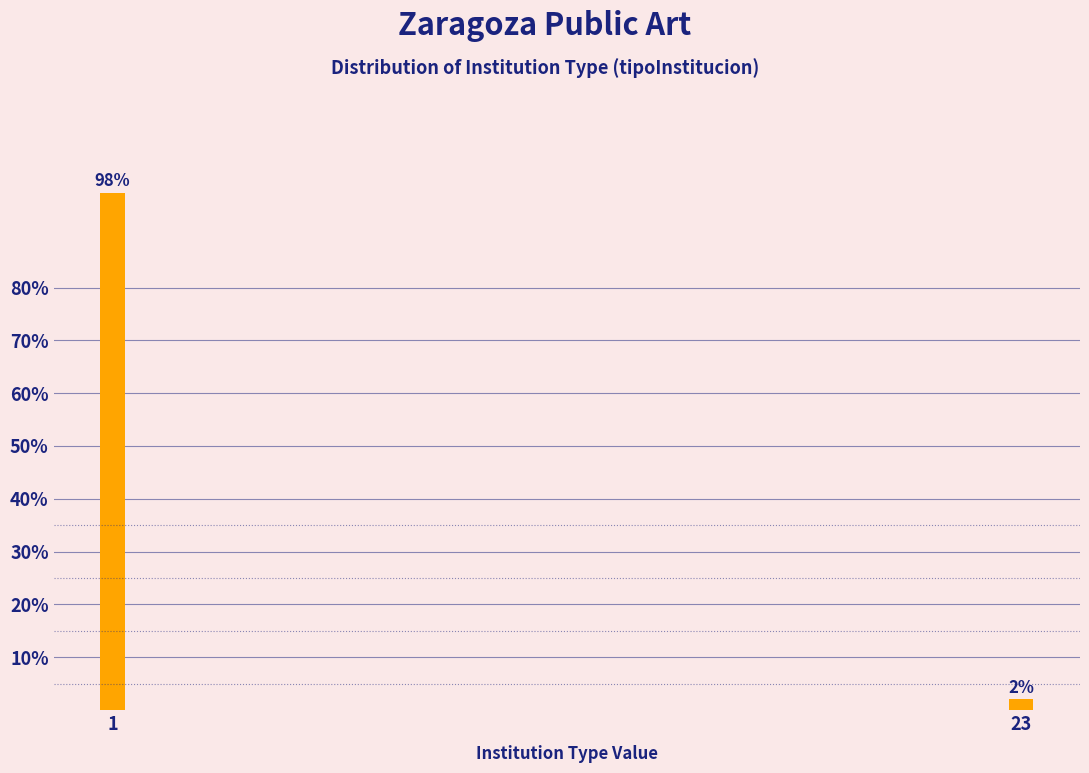

Reading right to left, list all the values displayed in this chart.

23=2	1=98